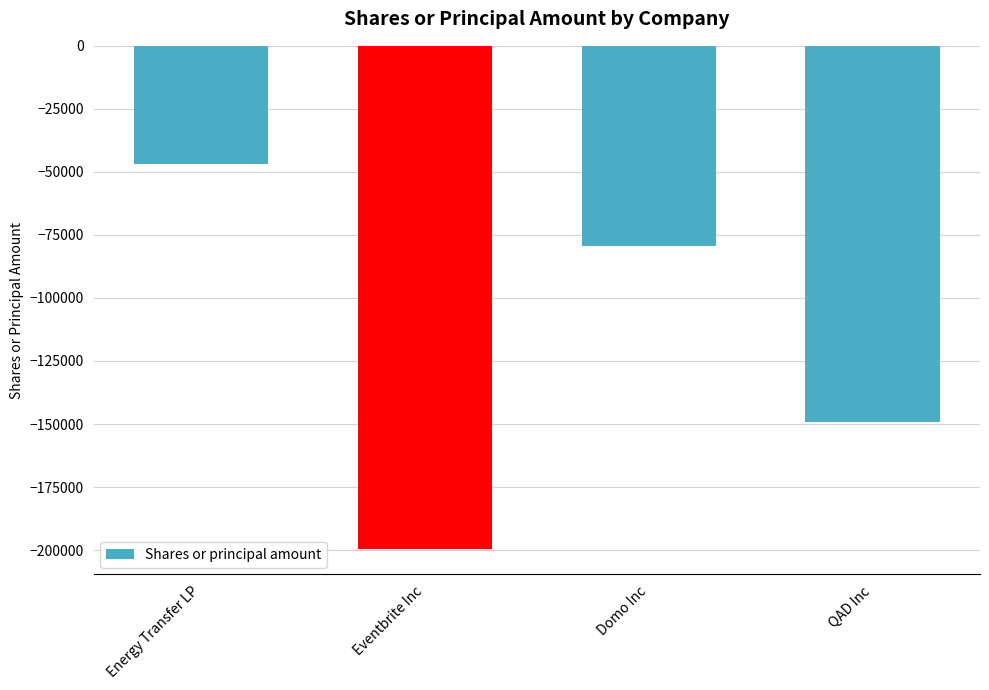

What position from the left is QAD Inc?

4